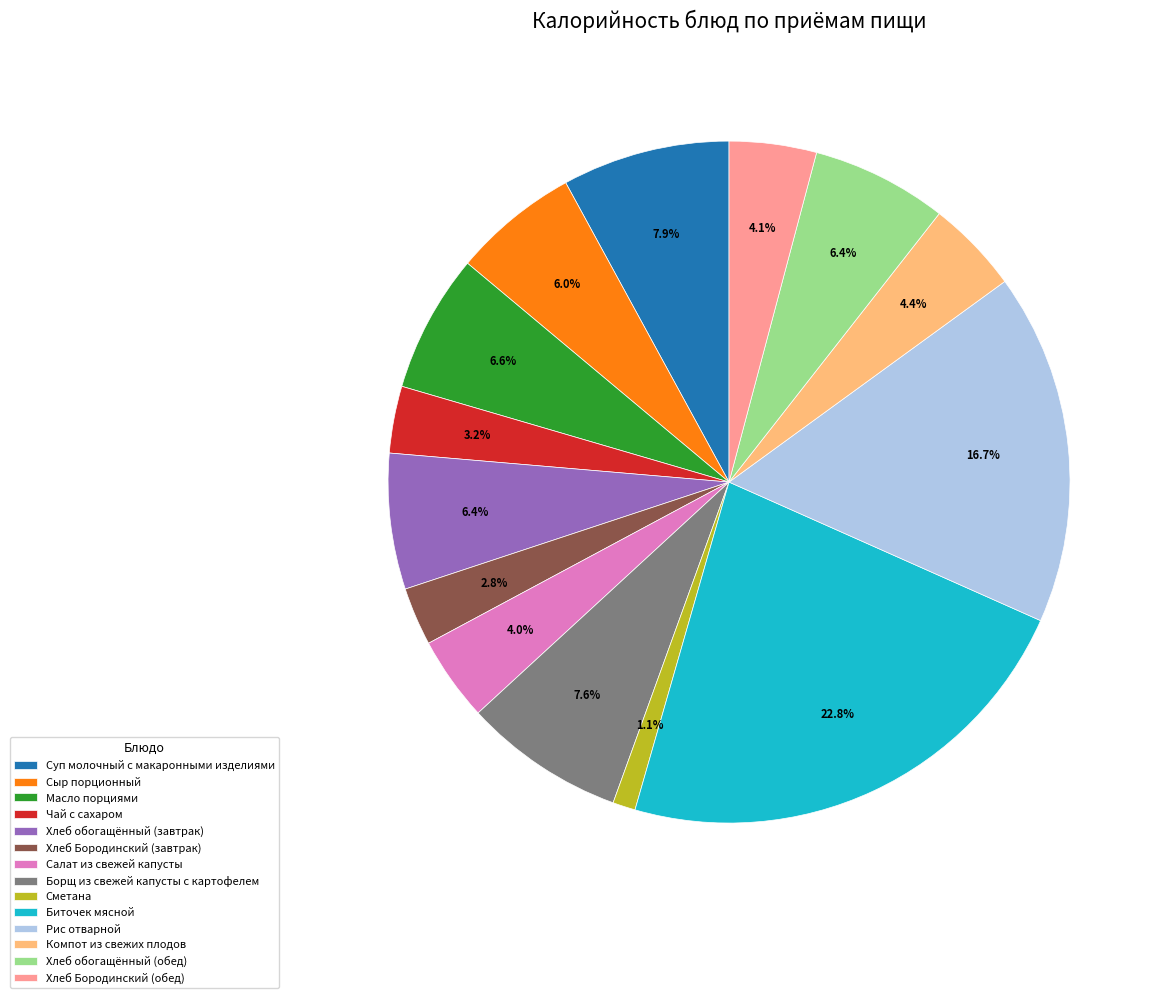

Approximately how many times larger is the value at Чай с сахаром compared to Масло порциями?

0.5